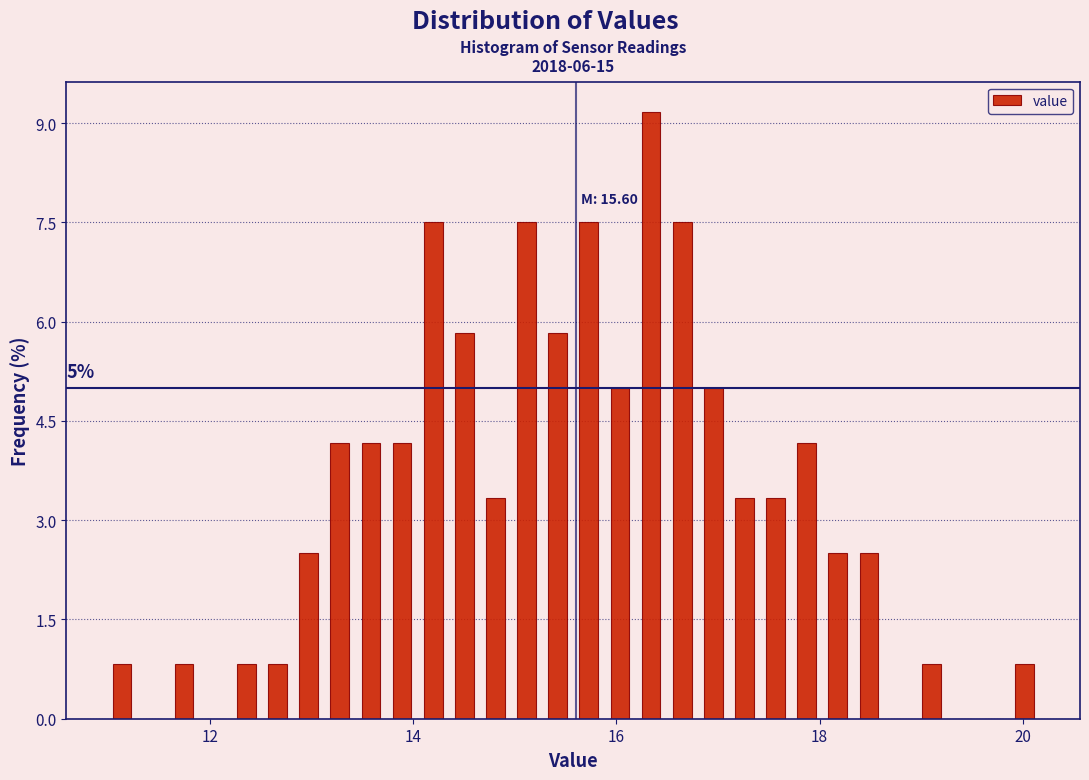

Read against the x-axis, roughly where is the centre of the tallest bar?

16.4